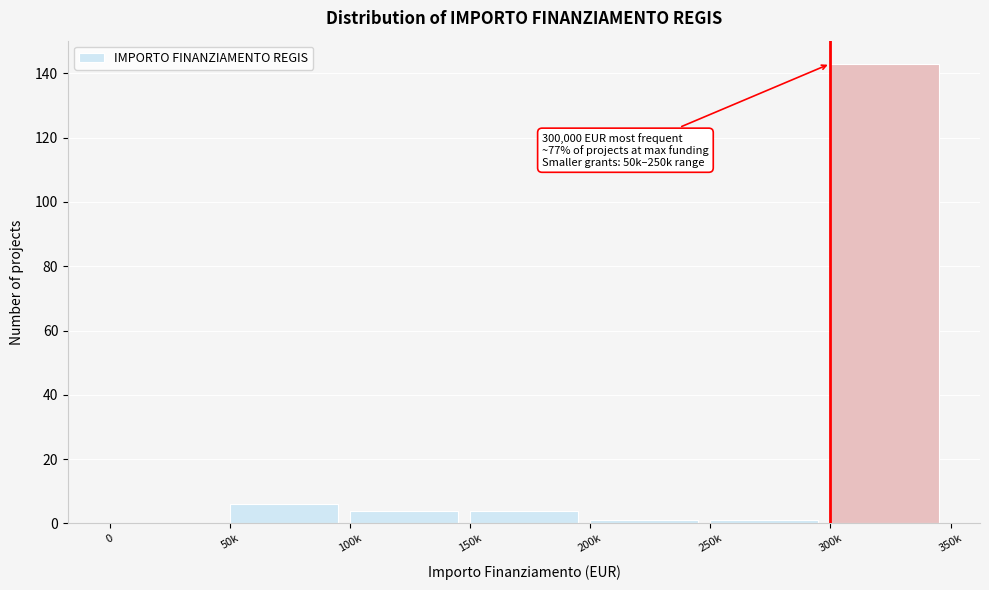

Reading left to right, transcribe all the data shown in this chart.

0=0	50k=6	100k=4	150k=4	200k=1	250k=1	300k=143